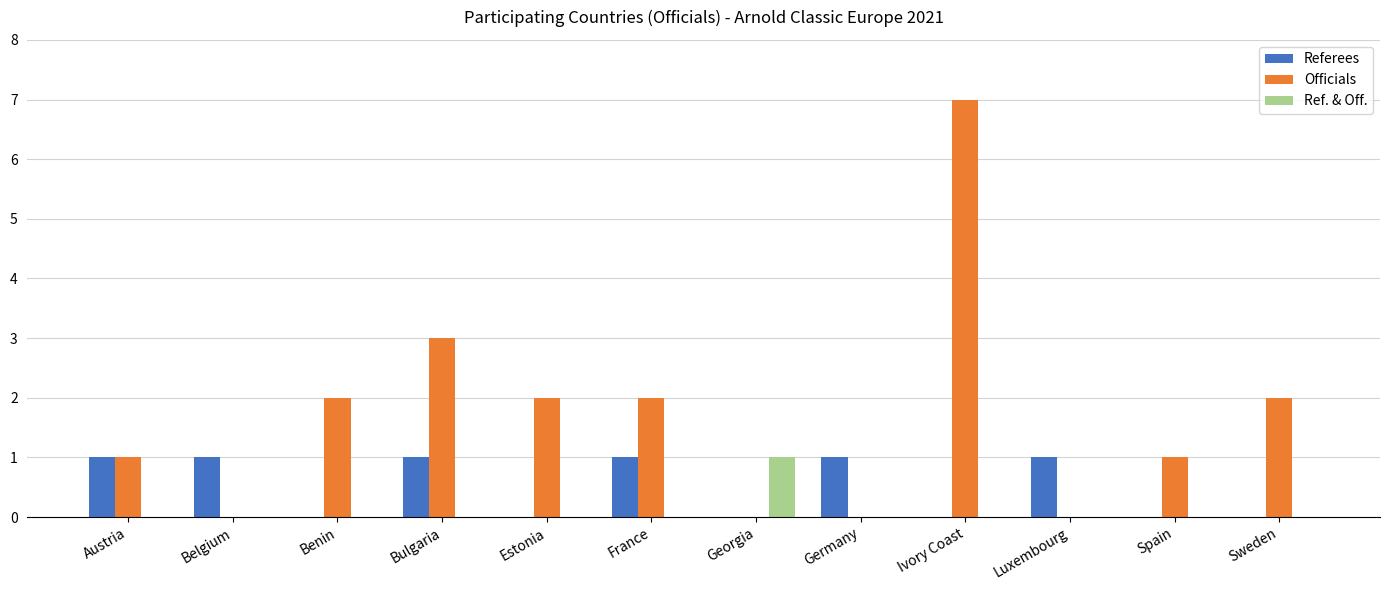

Count the Ref. & Off. values in the range 0 to 1.

12